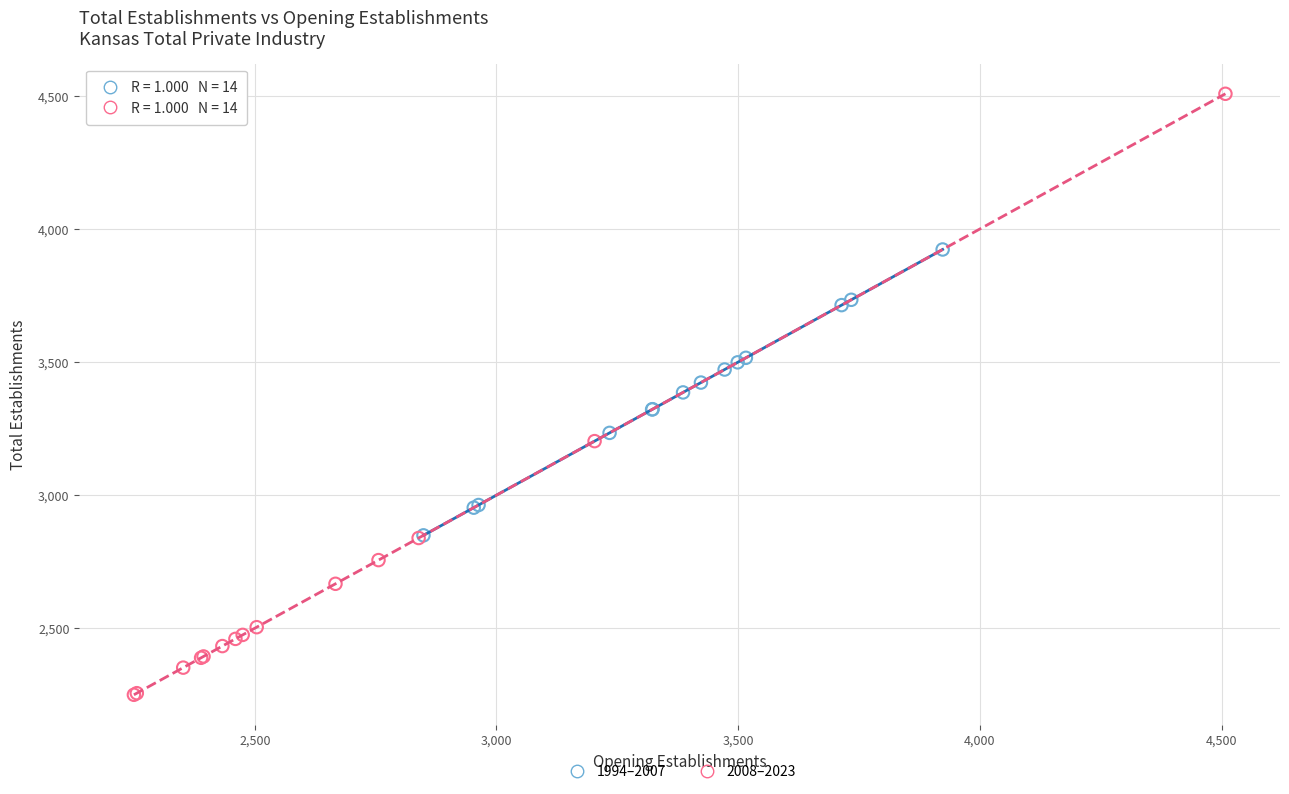

Which series has the widest spread of Y values?

2008–2023